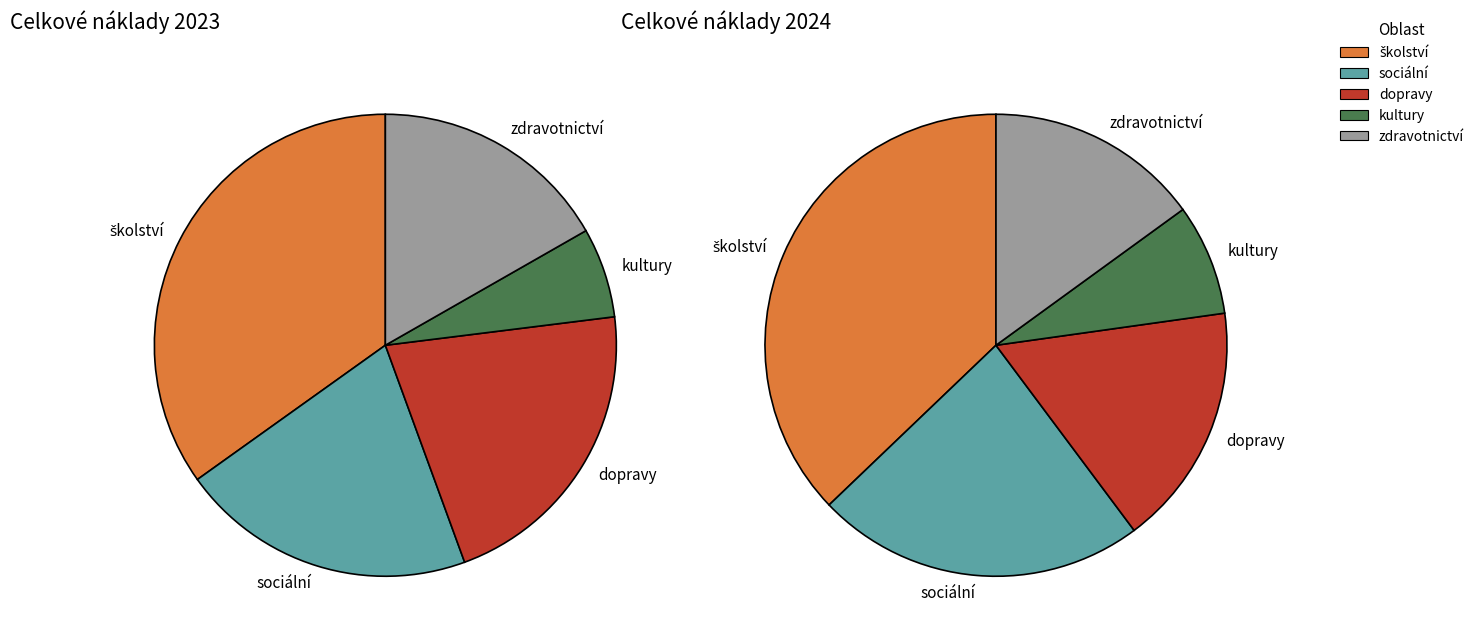

What percentage do zdravotnictví and sociální together represent?

38.1%